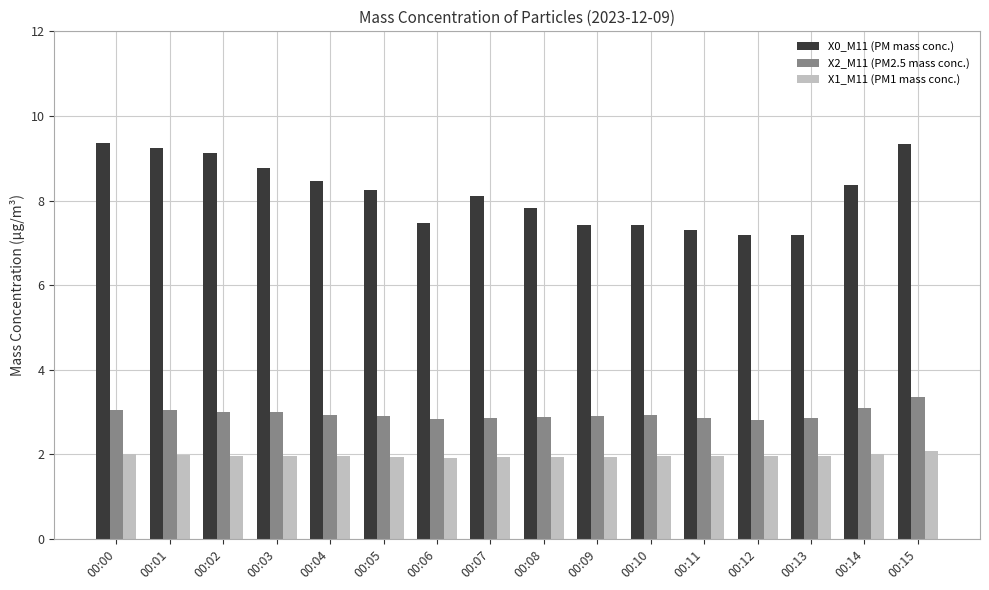

At how many categories does at least one series exceed 5?

16